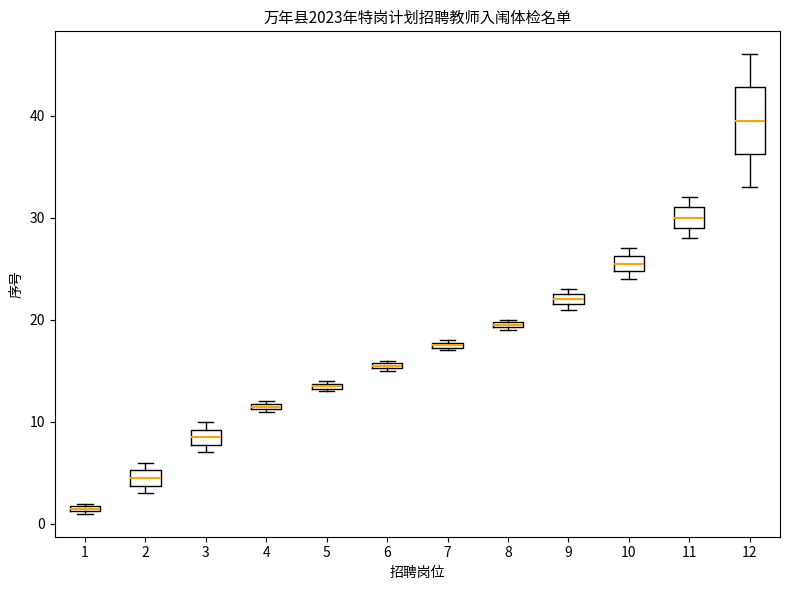

Where is the lower edge of the box at x = 1 on the y-axis? The values are not printed on the chart, so give them approximately, as read against the axis.

1